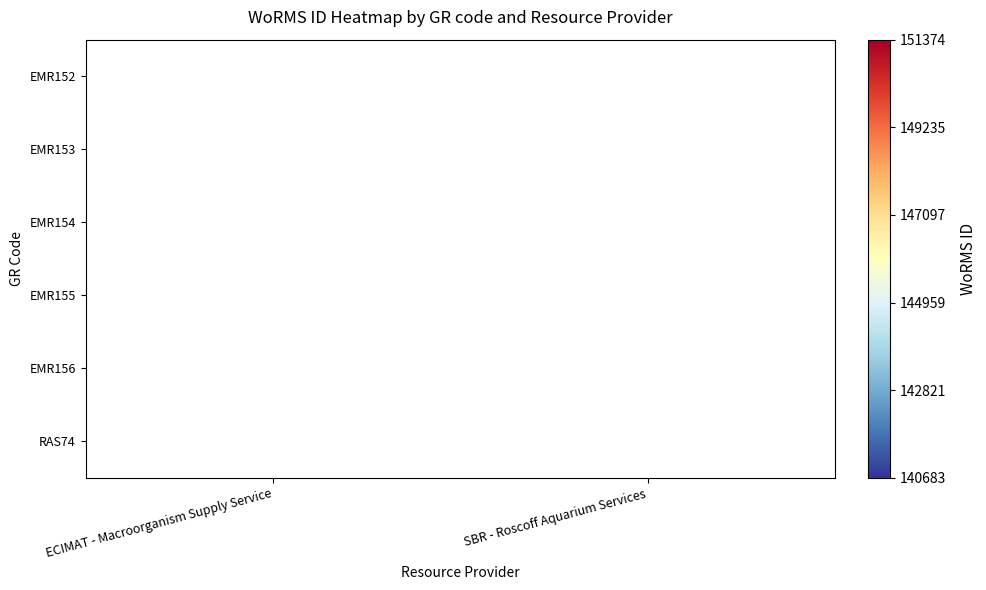

How many data points does each series have?

2